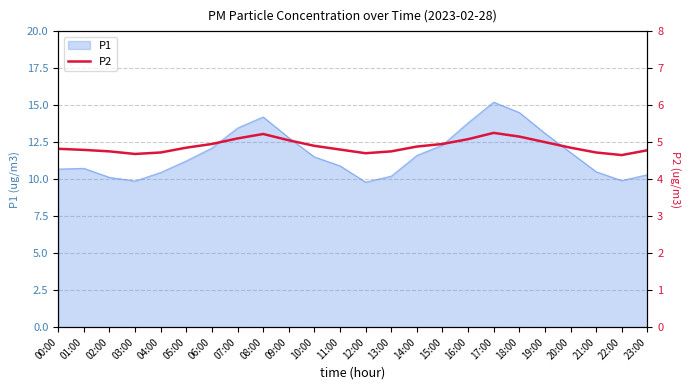

What is the label of the 22nd point from the right?

02:00